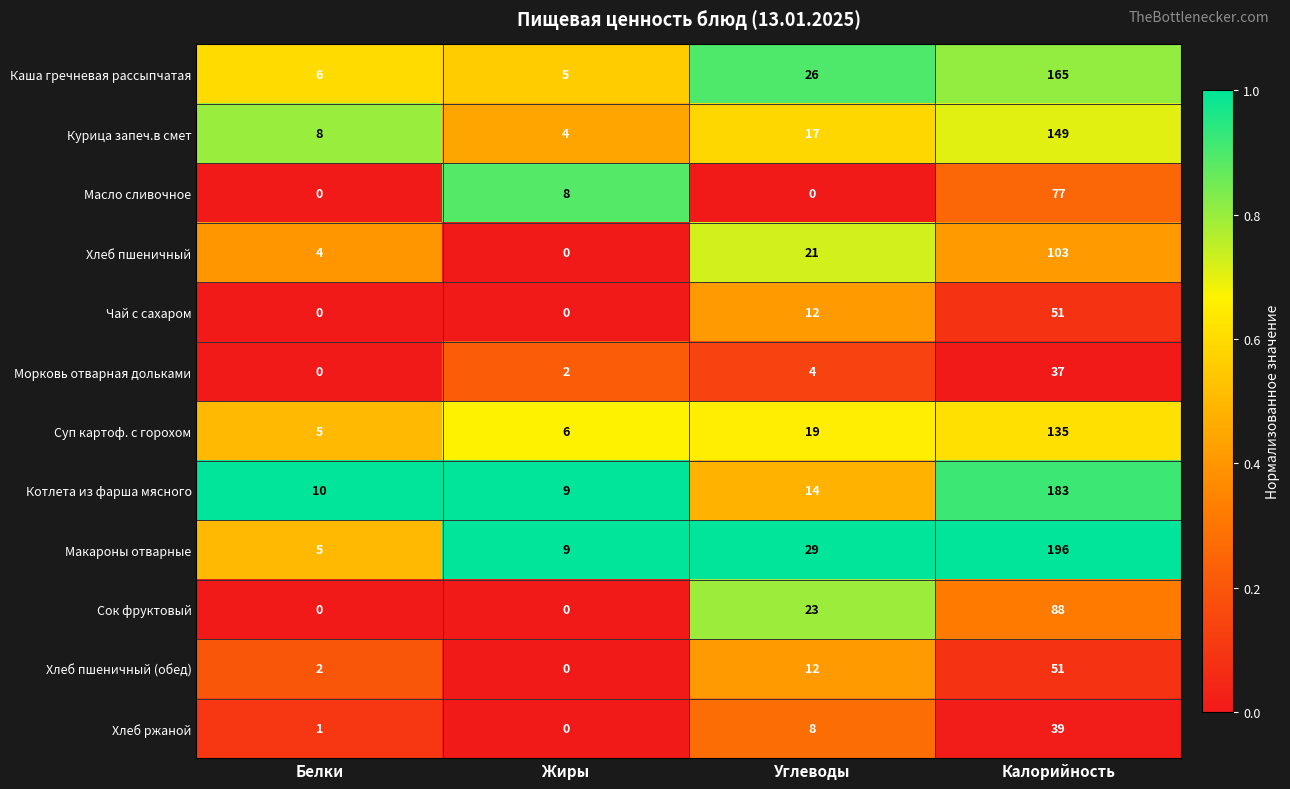

At how many categories does at least one series exceed 0?

4